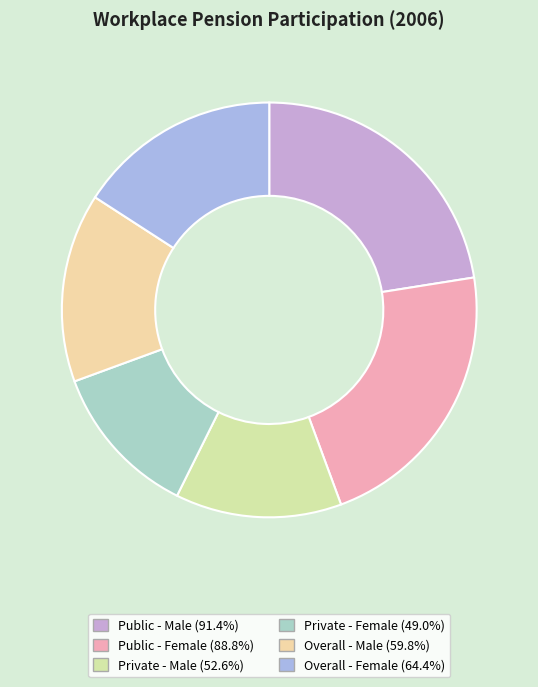

To the nearest percent, what portion does Private - Male represent?

13%